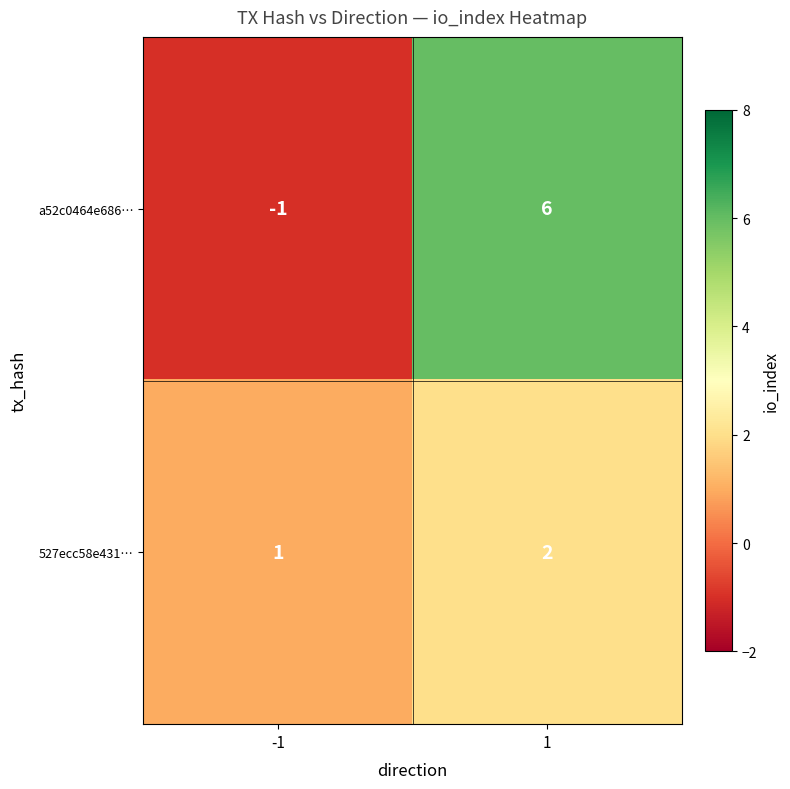

Read the a52c0464e686… value at 1.

6